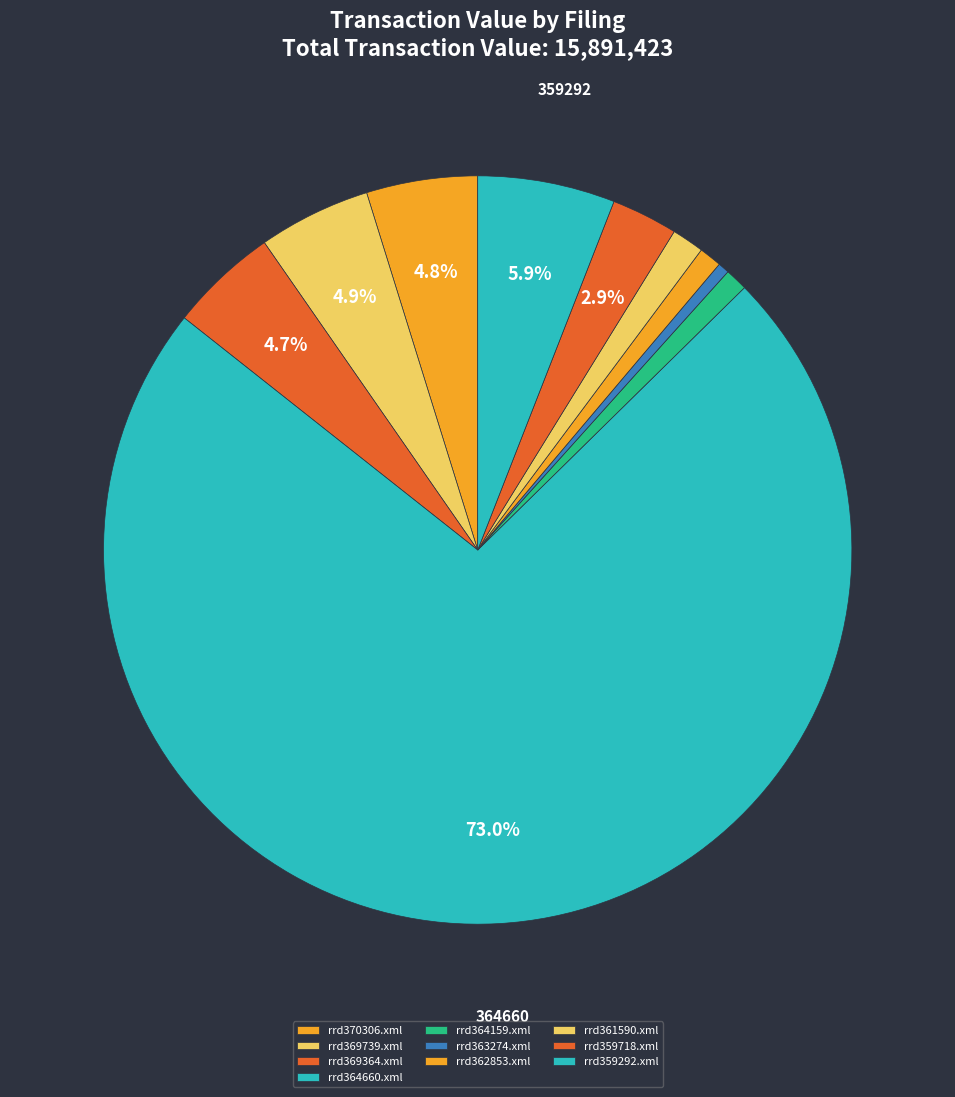

Which has a higher value, rrd369364.xml or rrd370306.xml?

rrd370306.xml